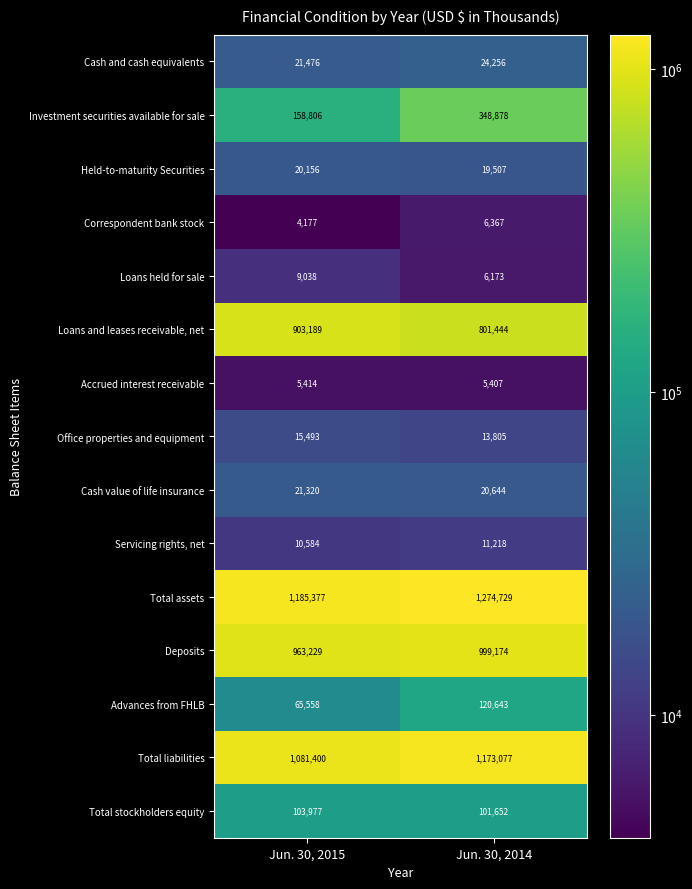

Is it true that Held-to-maturity Securities equals 33745 at Jun. 30, 2015?

False